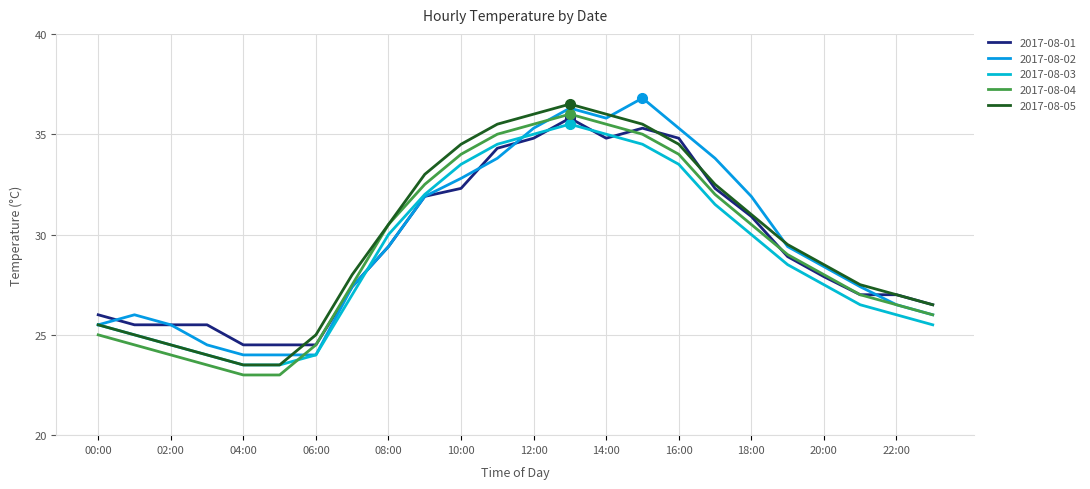

At which label is 2017-08-03 closest to 29?

19:00